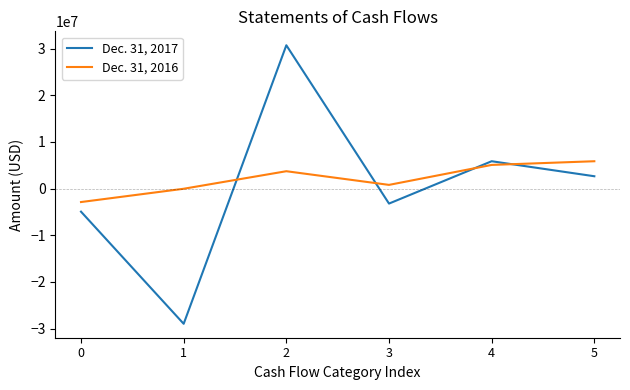

At which category does Dec. 31, 2017 reach its first local peak?

2